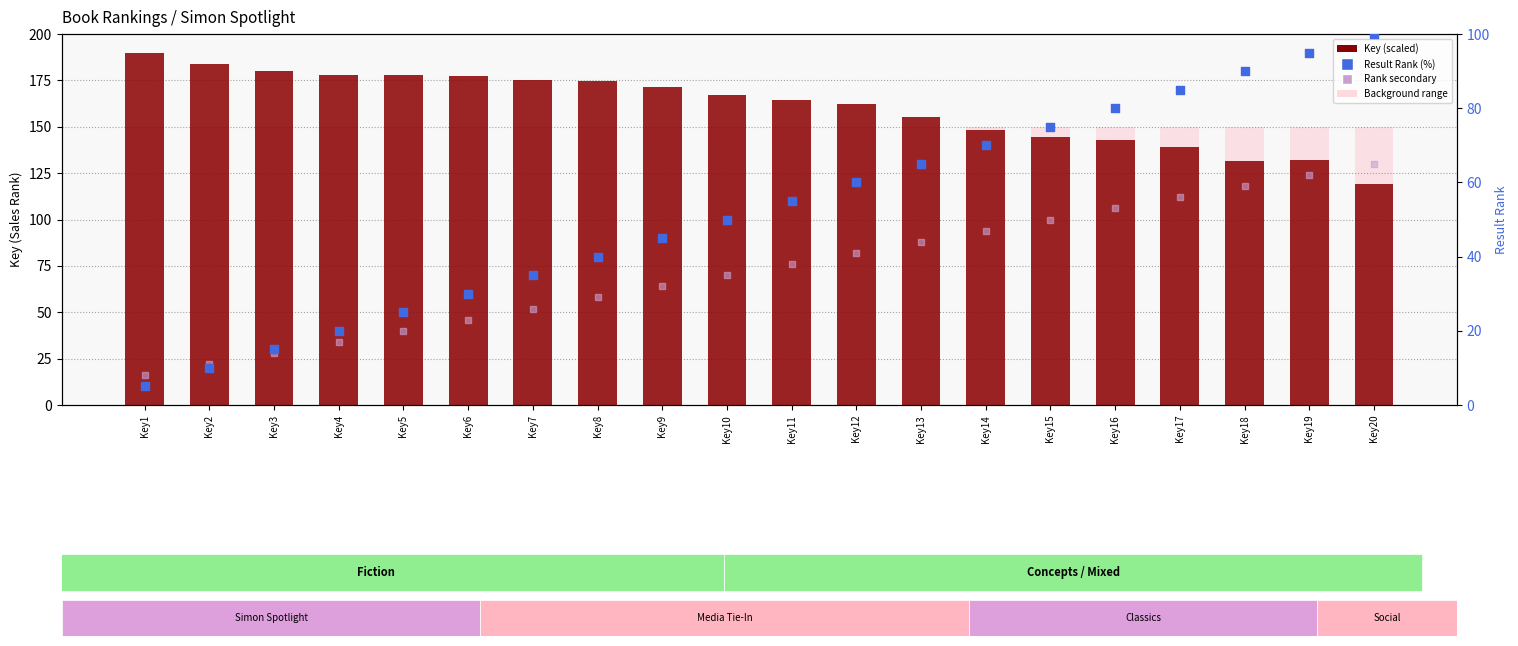

At how many categories does at least one series exceed 142?

16